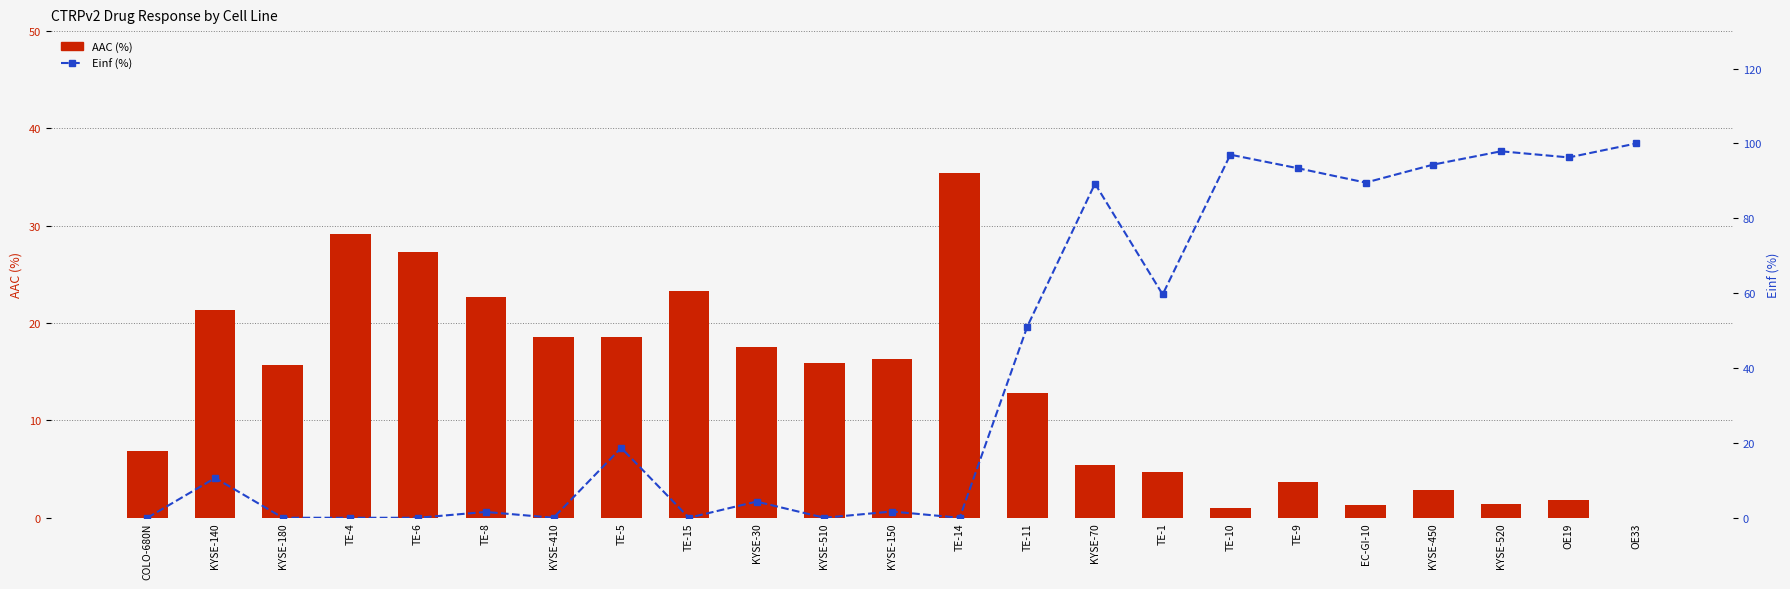

List the series in order of their peak value, lowest first.

AAC (%), Einf (%)